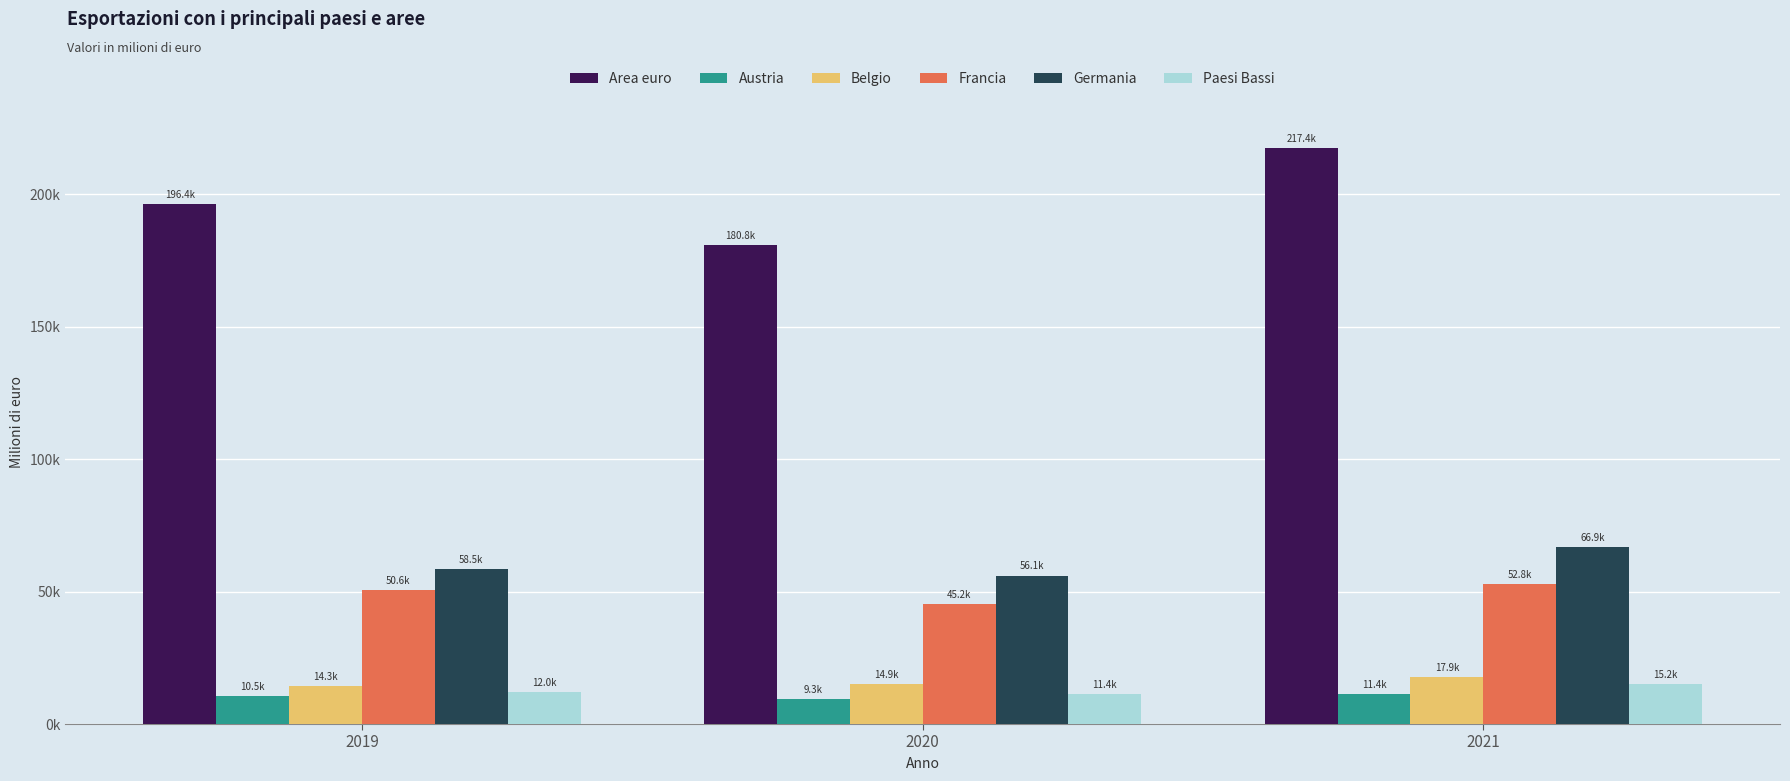

Which series changed the most between 2019 and 2021?

Area euro